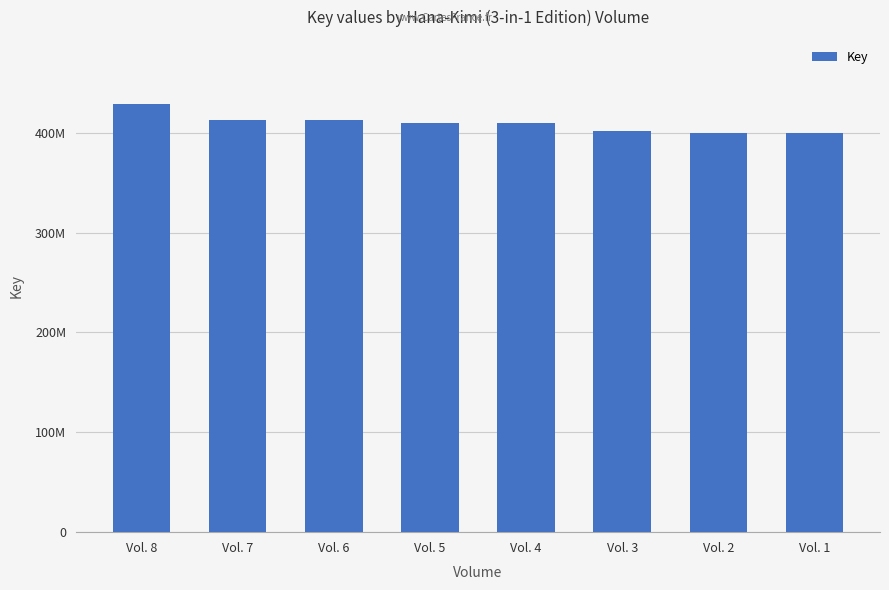

What is the greatest value displayed?

428641284